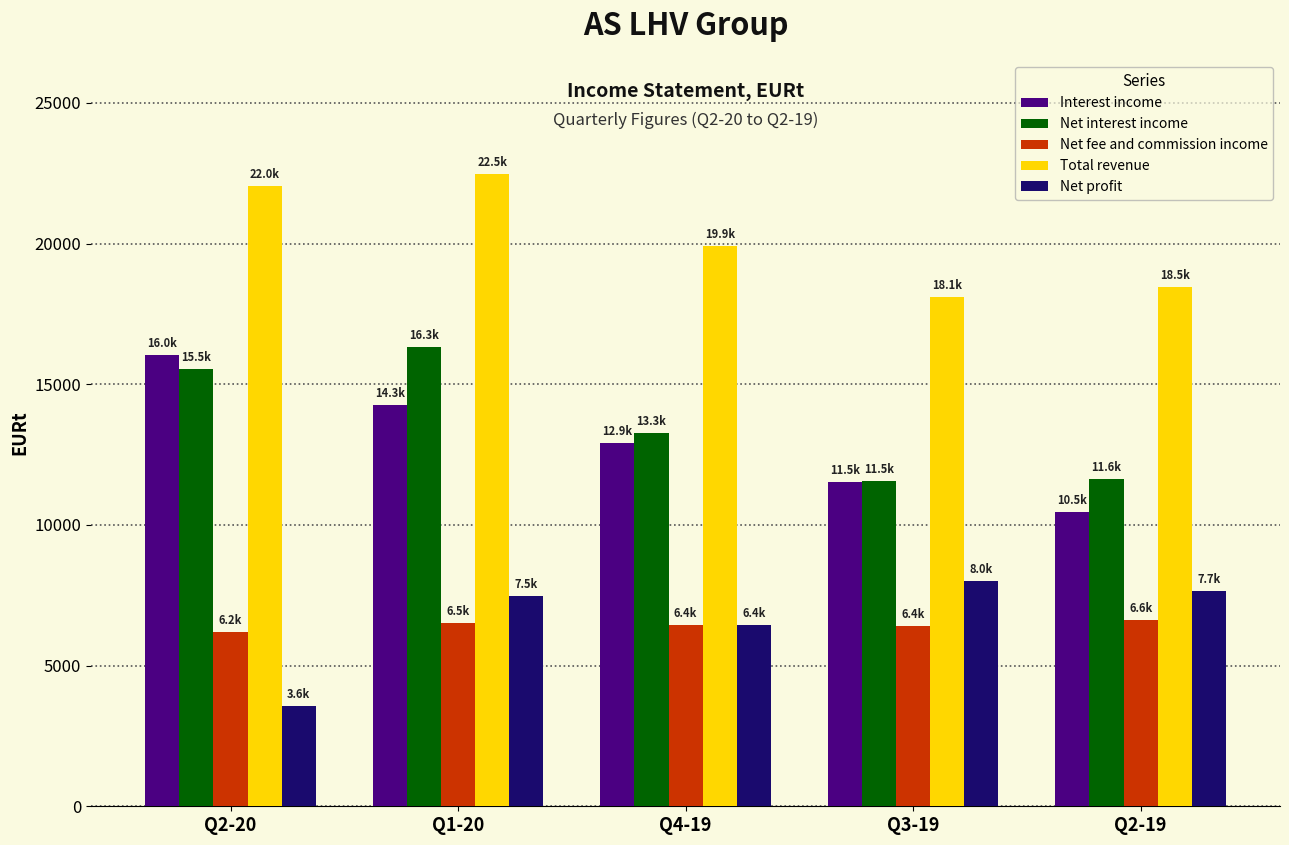

The Net interest income series shows 22058.8 at Q2-20. True or false?

False